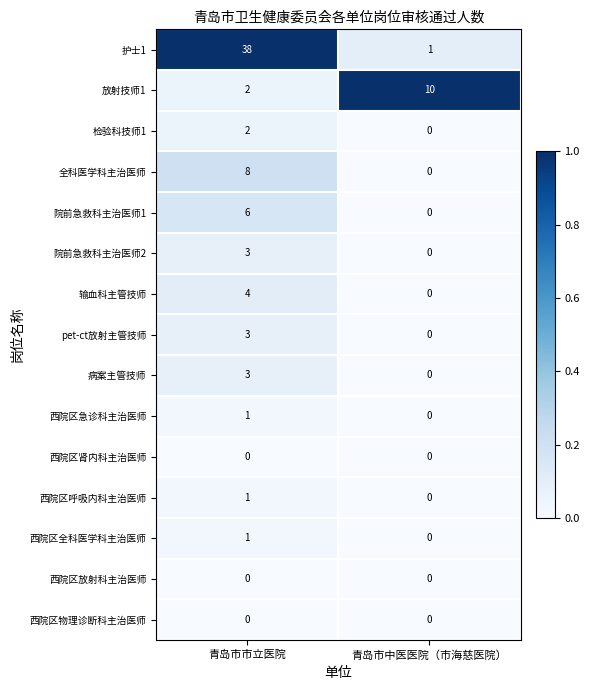

Which series has the largest total across all categories?

护士1